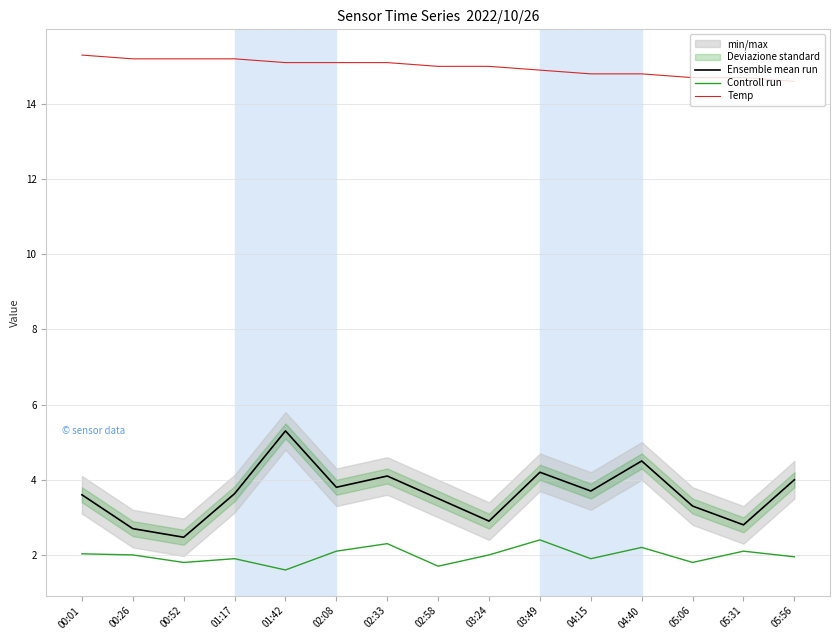

What is the maximum value for Controll run?

2.4